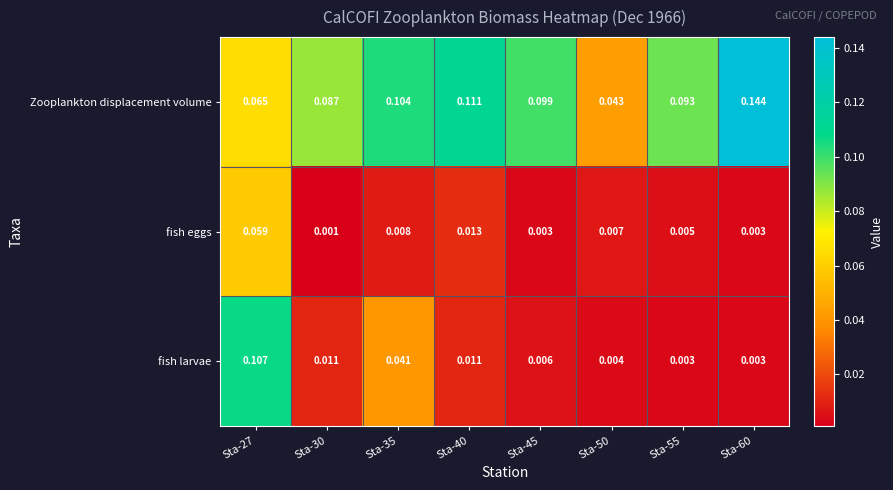

List the series in order of their peak value, highest first.

Zooplankton displacement volume, fish larvae, fish eggs